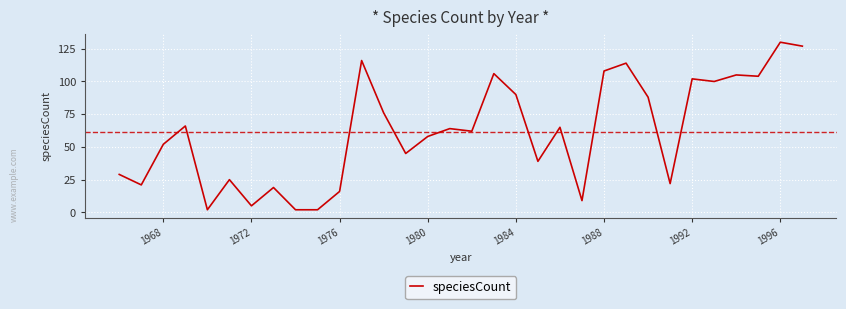

What is the difference between the maximum and minimum values?

128